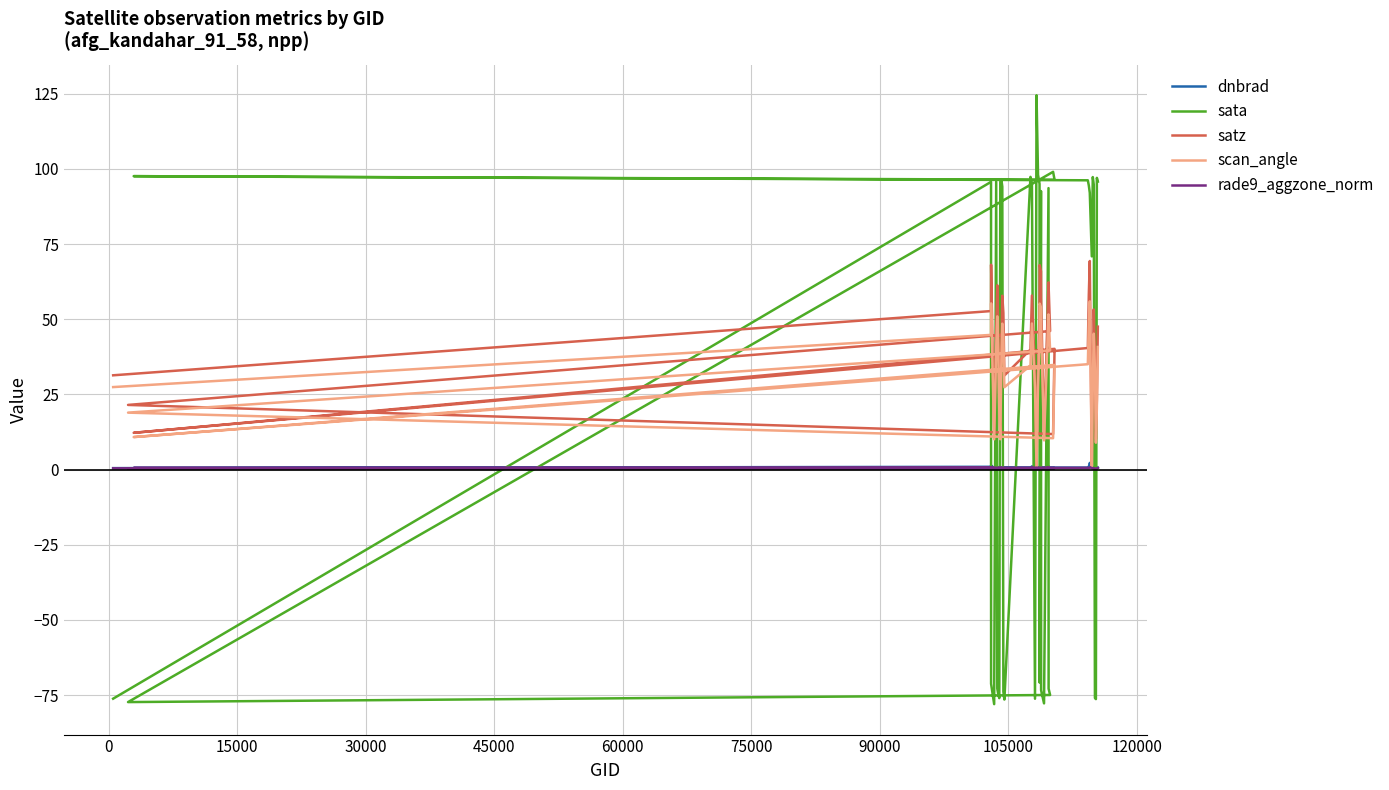

Is this an area chart (filled region under the line)?

No